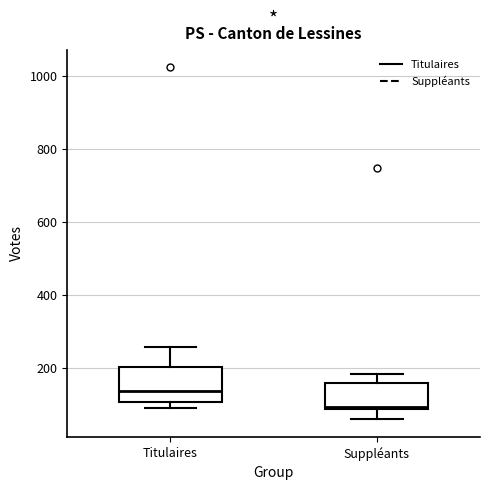

Reading left to right, transcribe this box plot: for each box, give where its median line is, the range the box spans, and where its two whiskers end, as read against the y-axis. The values are not printed on the chart, so give them approximately, as read against the axis.

Titulaires: median 140, box 100 to 200, whiskers 100 (just below the box's lower edge) to 260
Suppléants: median 100, box 80 to 160, whiskers 60 to 180